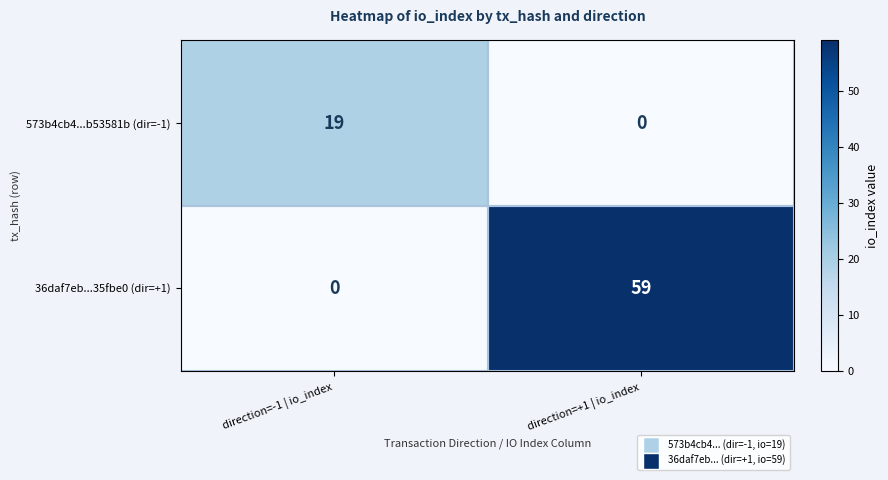

What is the greatest value displayed?

59